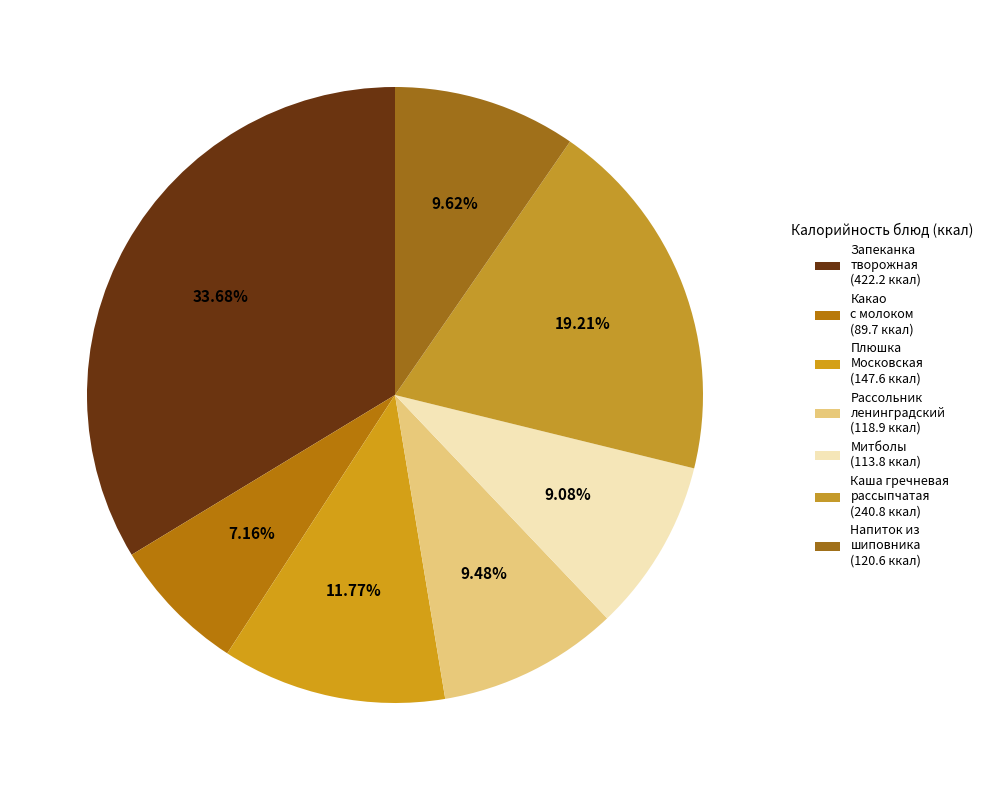

How many segments does this pie chart have?

7